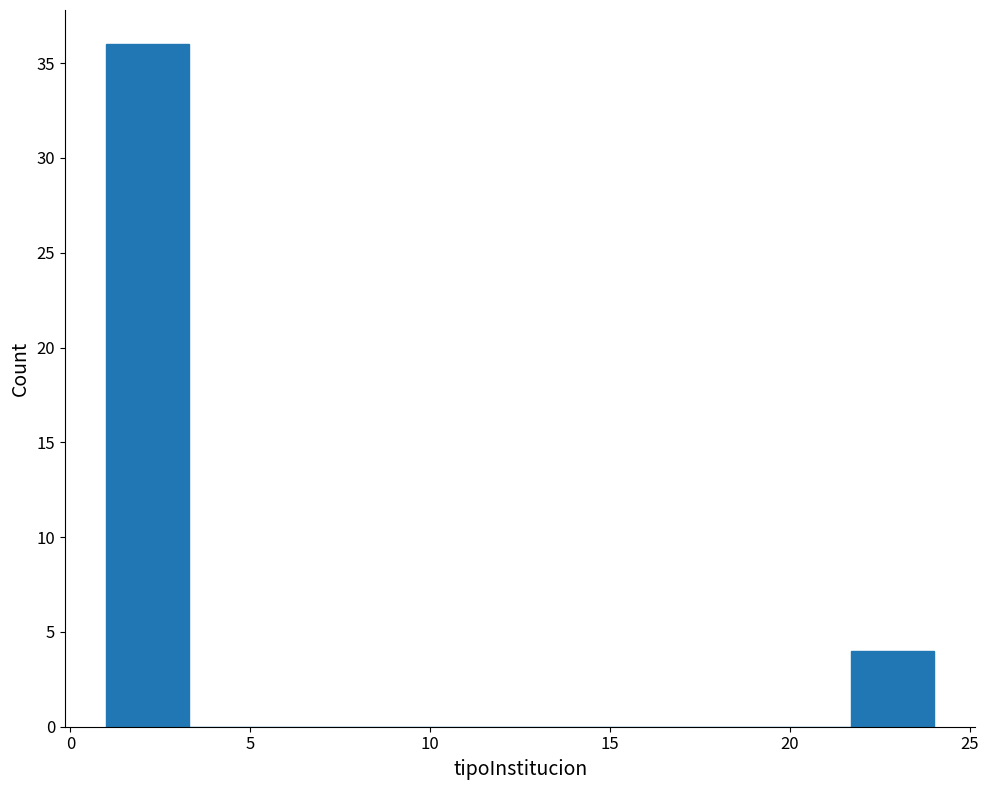

Over which range of the x-axis is the bar tallest?

1.0 to 3.3